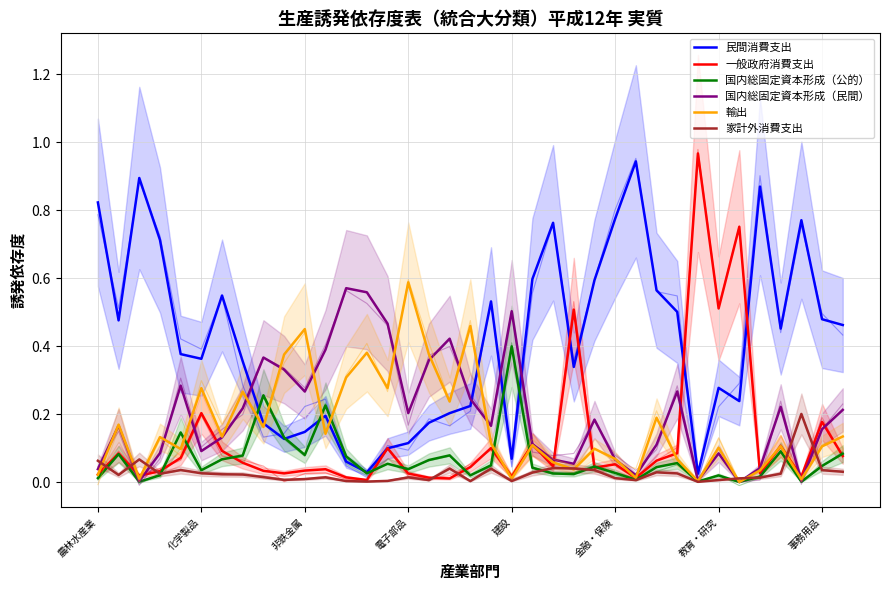

What are all the series names shown in the legend?

民間消費支出, 一般政府消費支出, 国内総固定資本形成（公的）, 国内総固定資本形成（民間）, 輸出, 家計外消費支出